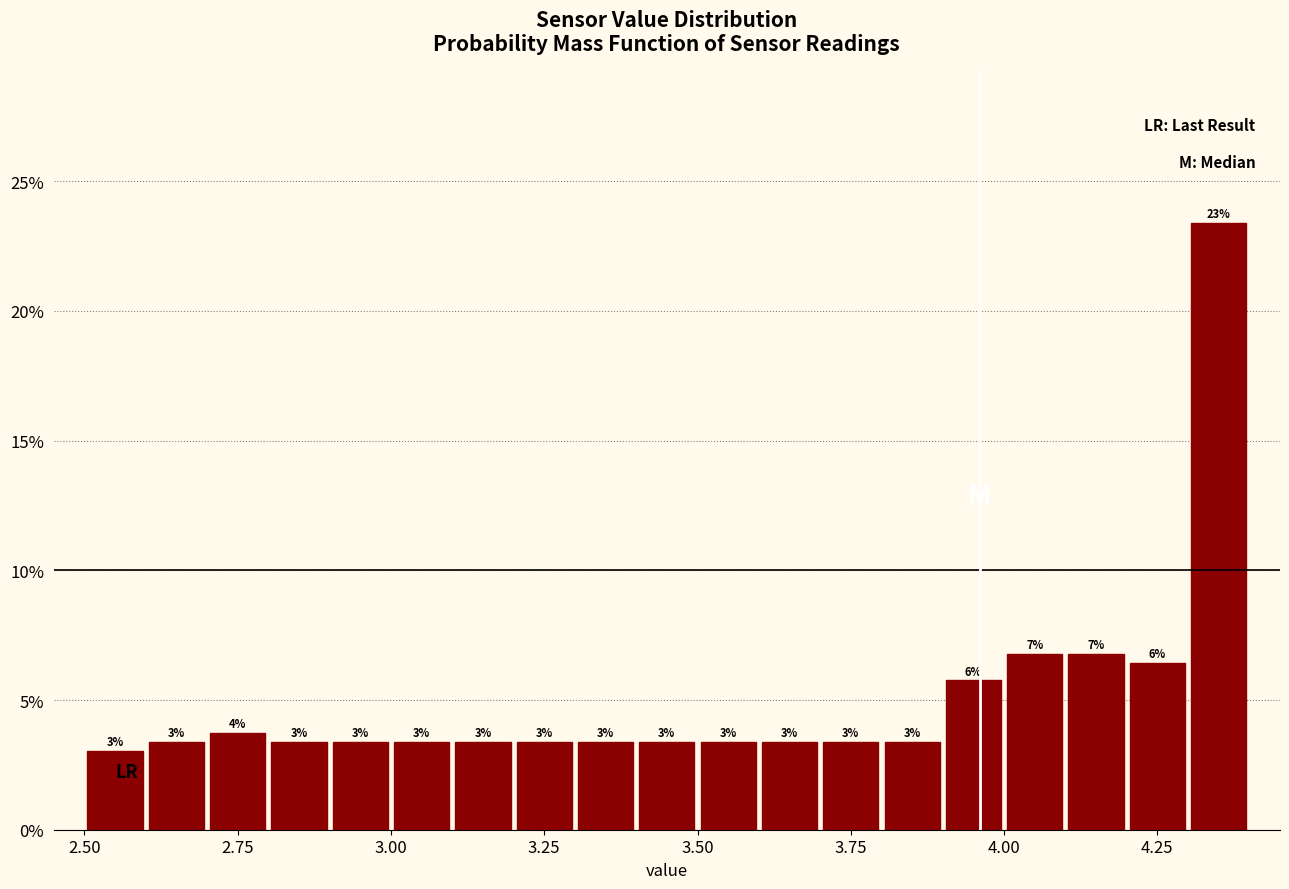

Around what value on the x-axis is the tallest bar? Give the approximate position of its centre, as read against the axis.

4.35